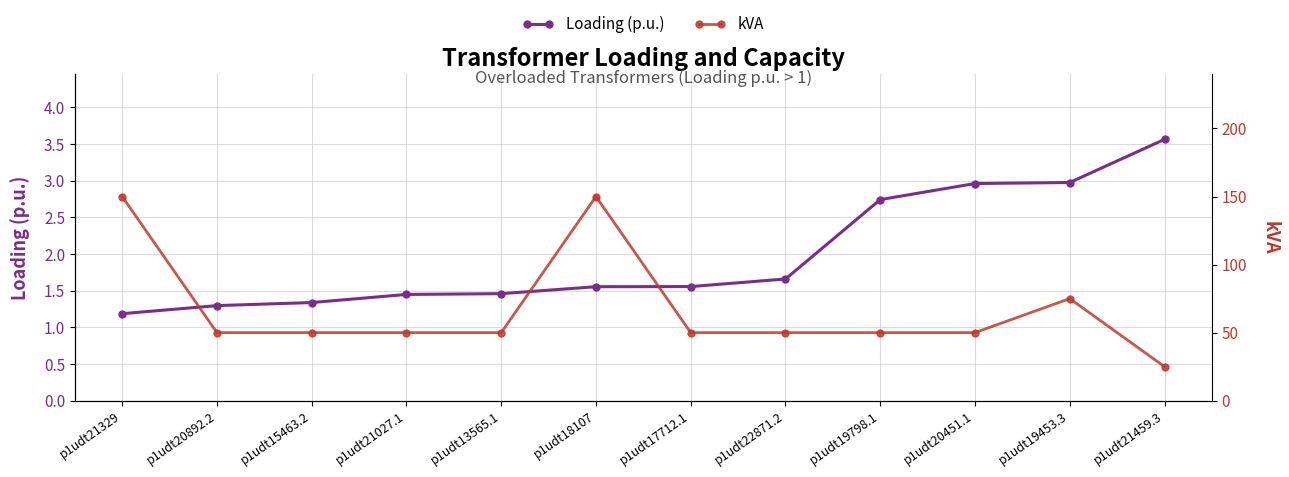

Which label corresponds to the largest value in the chart?

p1udt21329